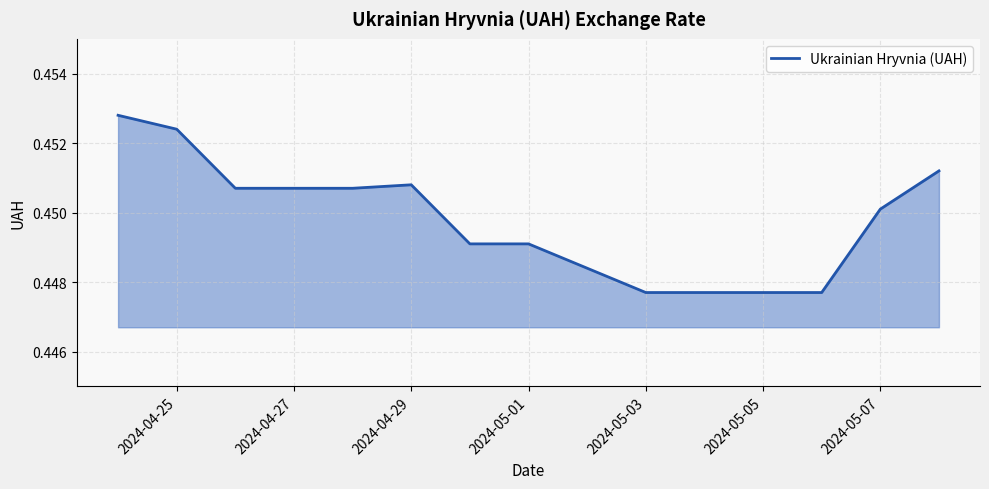

What is the value of the 12th point from the left?

0.4